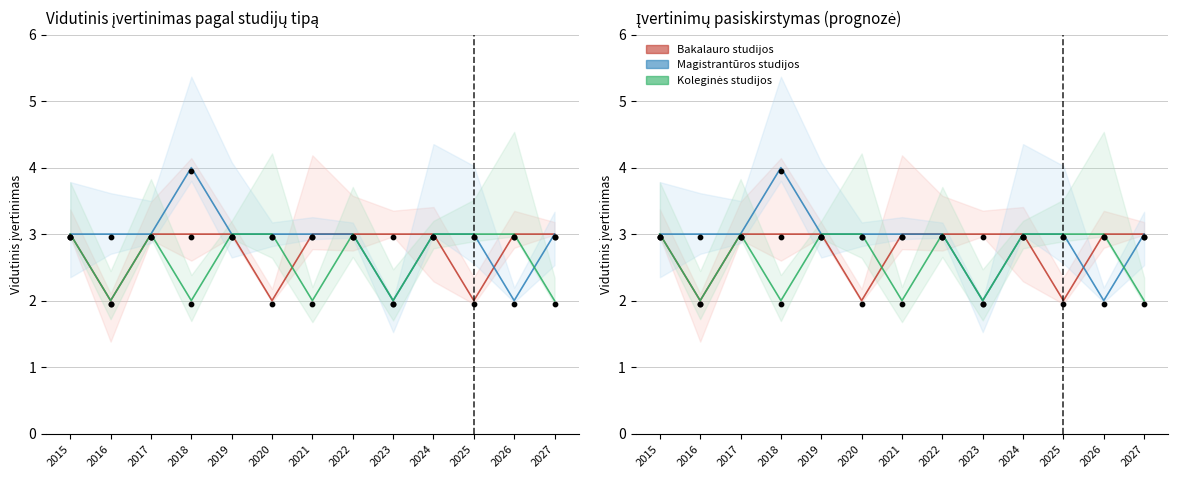

What are all the series names shown in the legend?

Bakalauro studijos, Magistrantūros studijos, Koleginės studijos